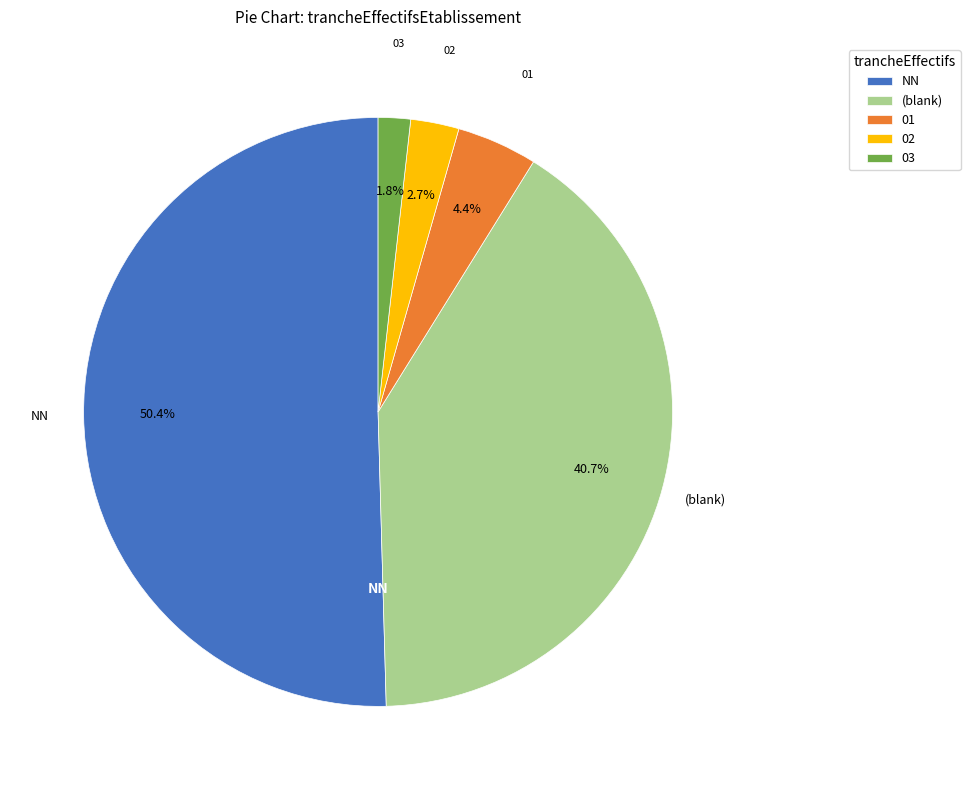

Which slice is the smallest?

03